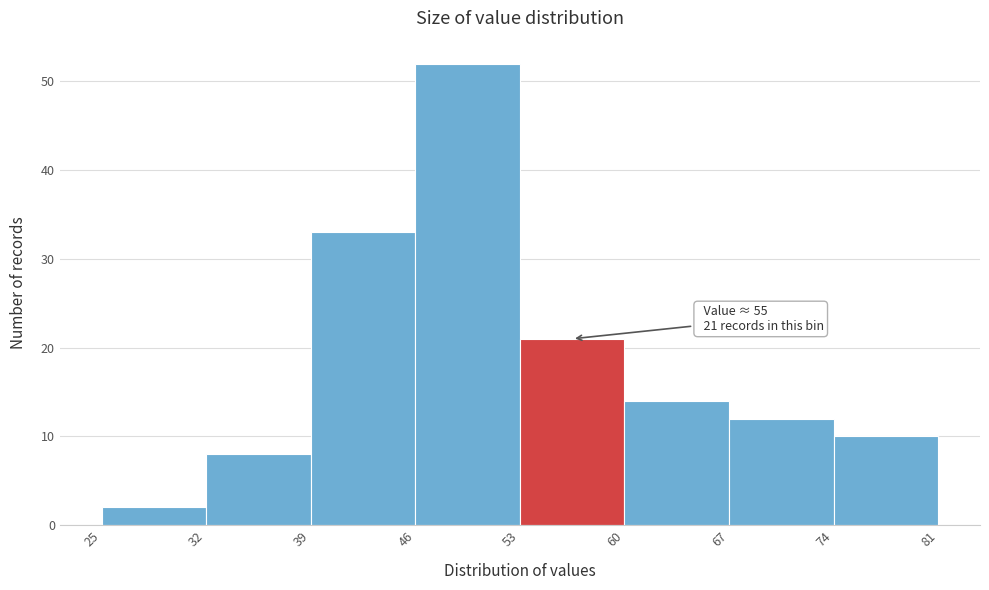

Over which range of the x-axis is the bar tallest?

46 to 53